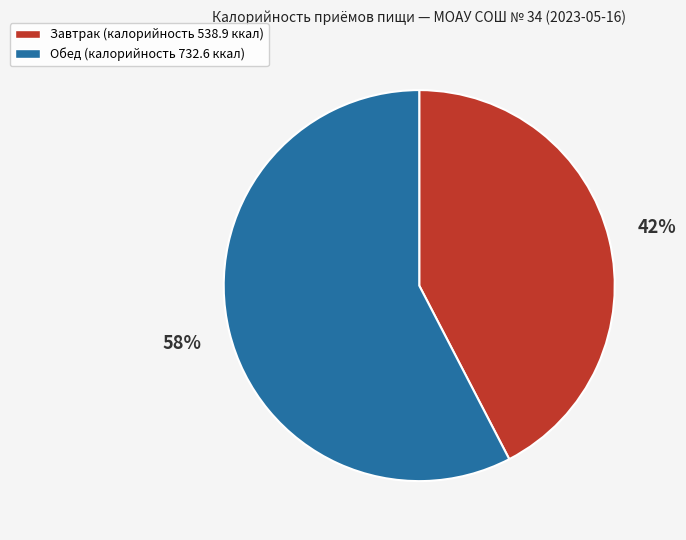

Between Обед and Завтрак, which is larger?

Обед